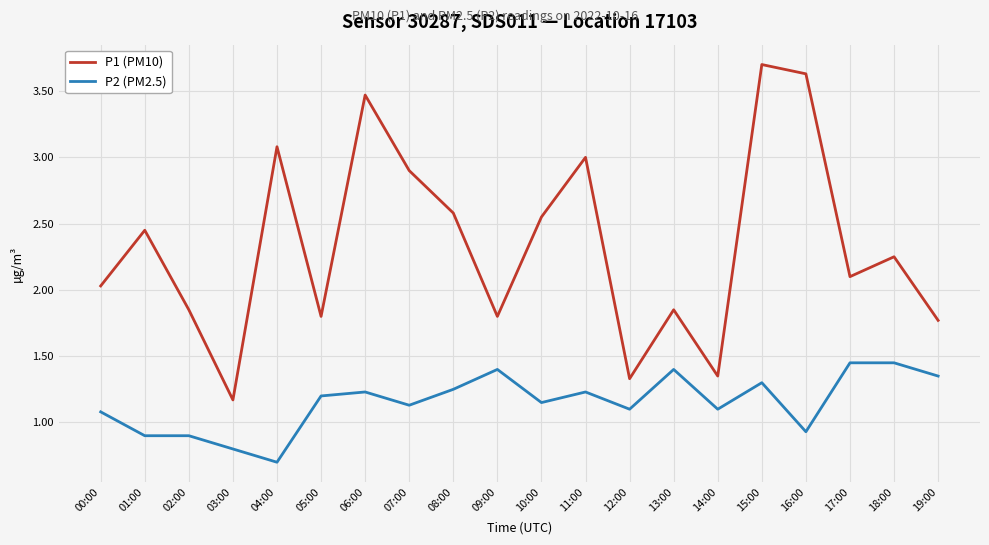

Which label corresponds to the smallest value in the chart?

04:00